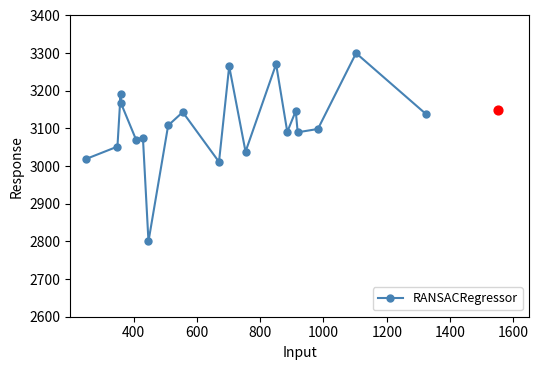

What is the value of the RANSACRegressor point at the 10th from the left?

3011.2